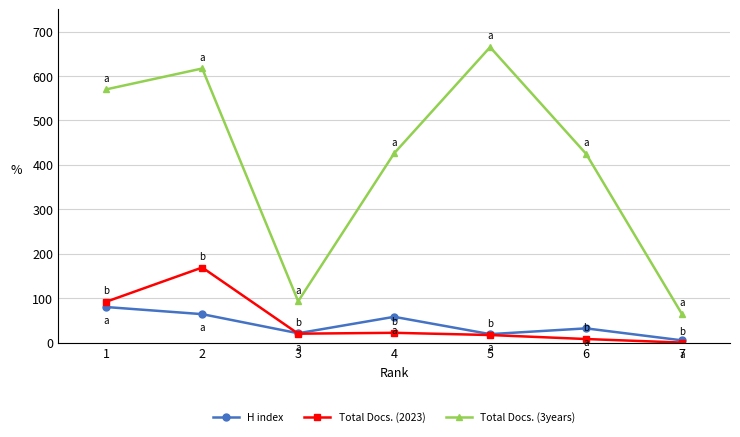

Between 4 and 5, which series saw the biggest shift?

Total Docs. (3years)